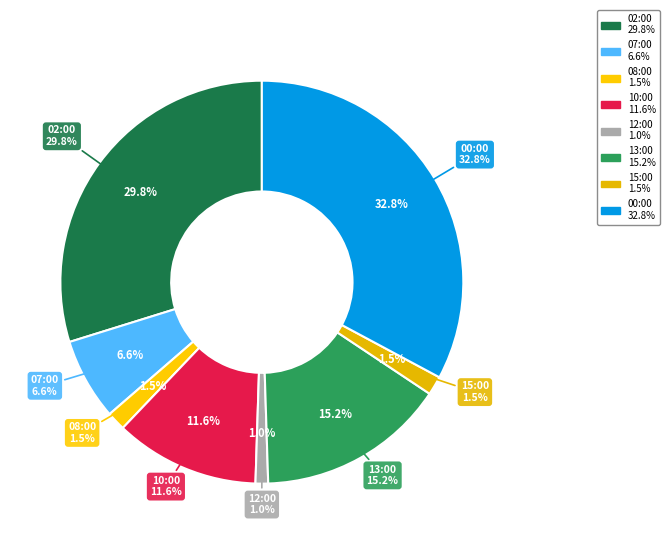

How many segments does this pie chart have?

8